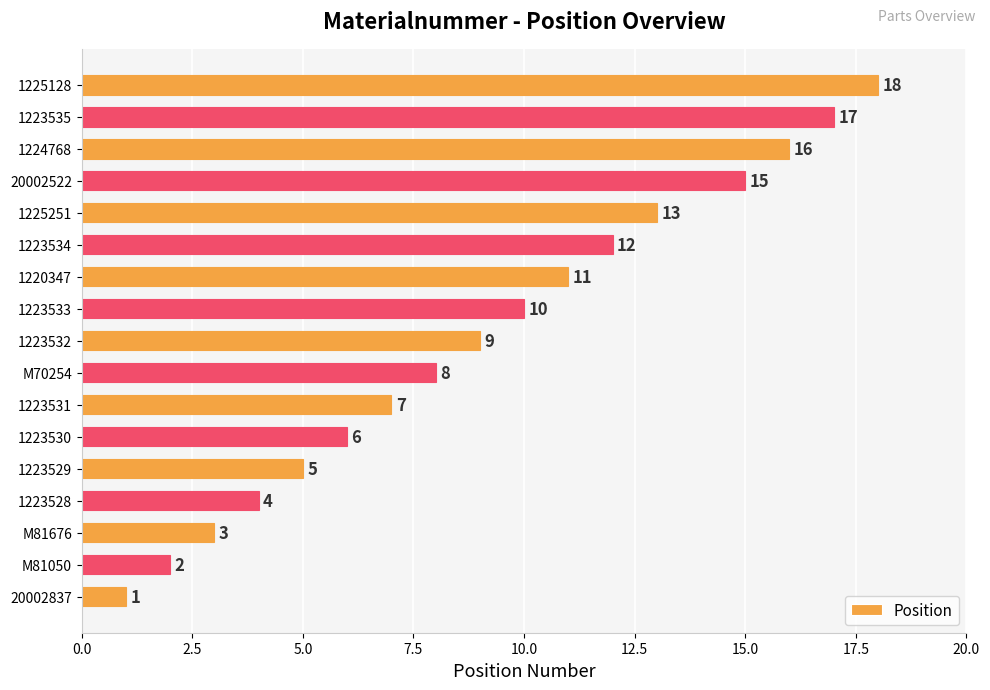

What is the average value?

9